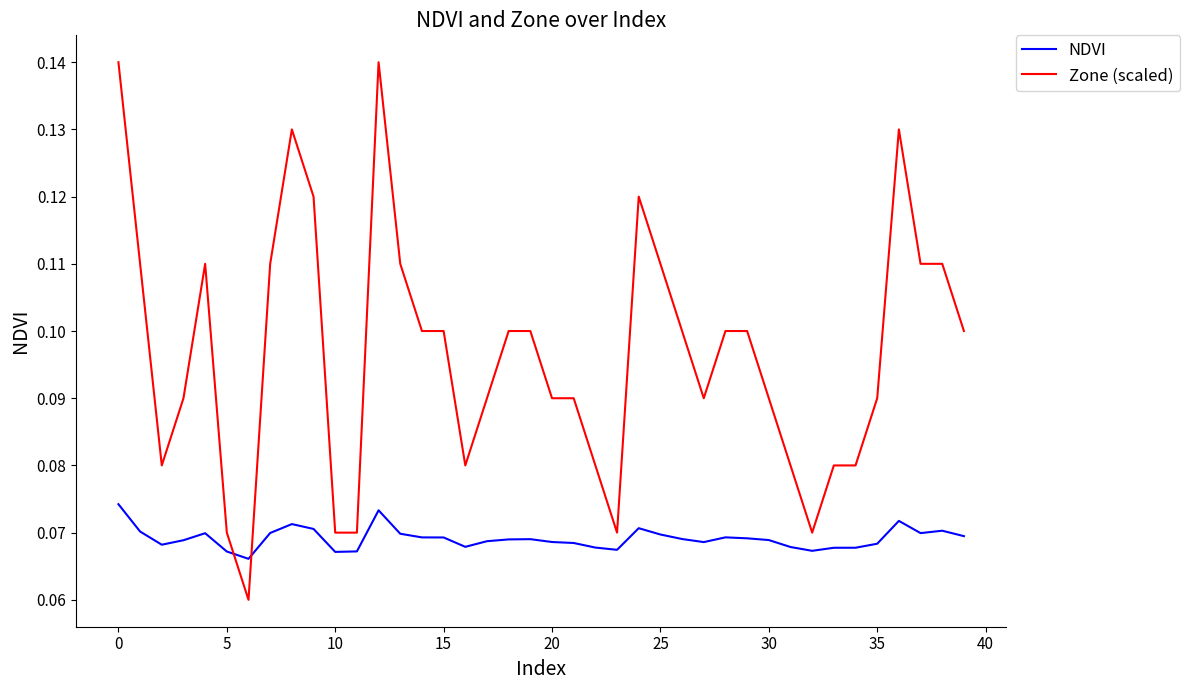

Which series has the largest total across all categories?

Zone (scaled)